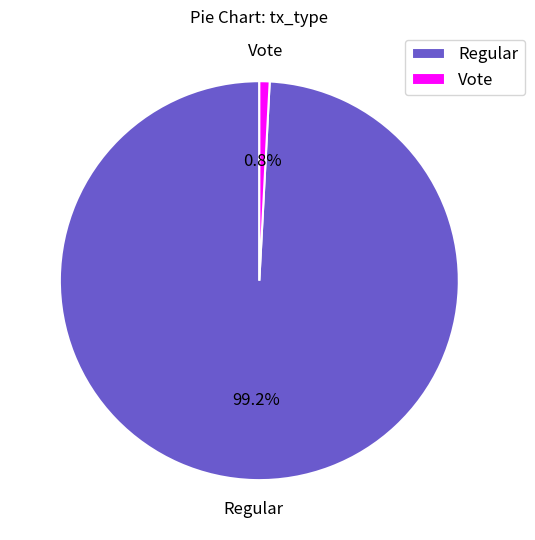

What is the total percentage of Vote and Regular?

100.0%